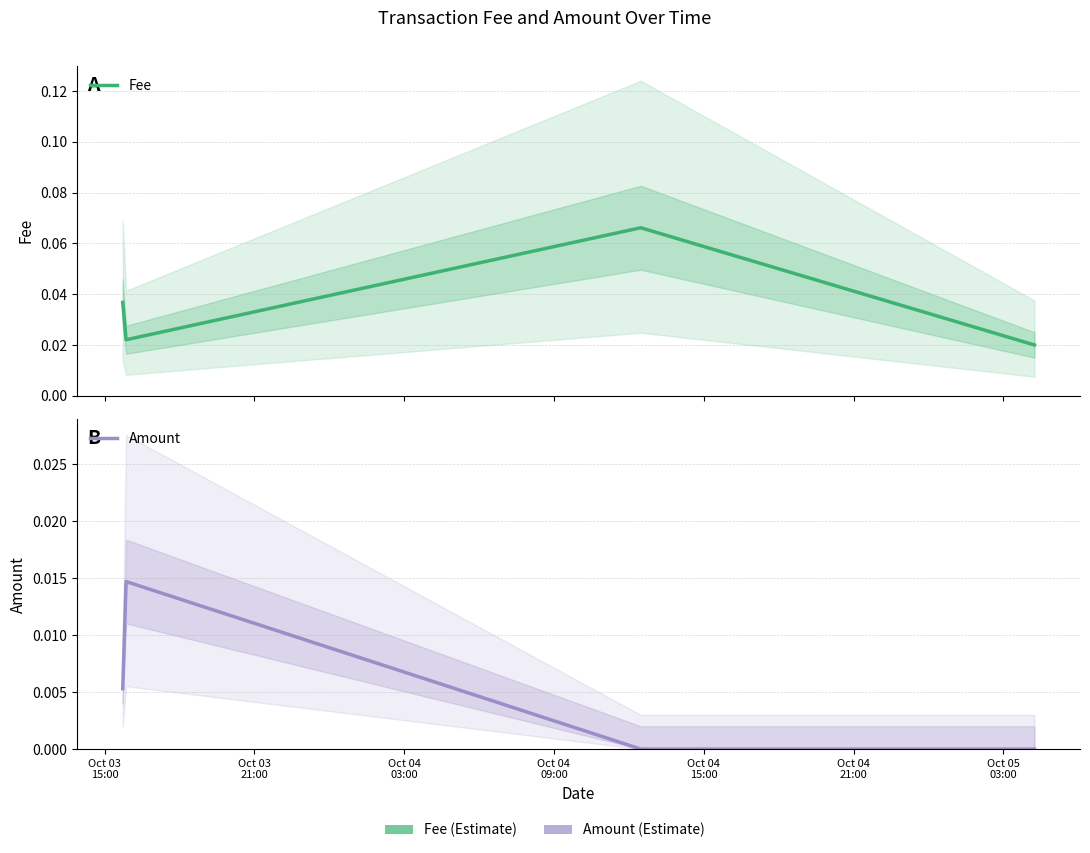

Count the Fee values in the range 0 to 1.

4